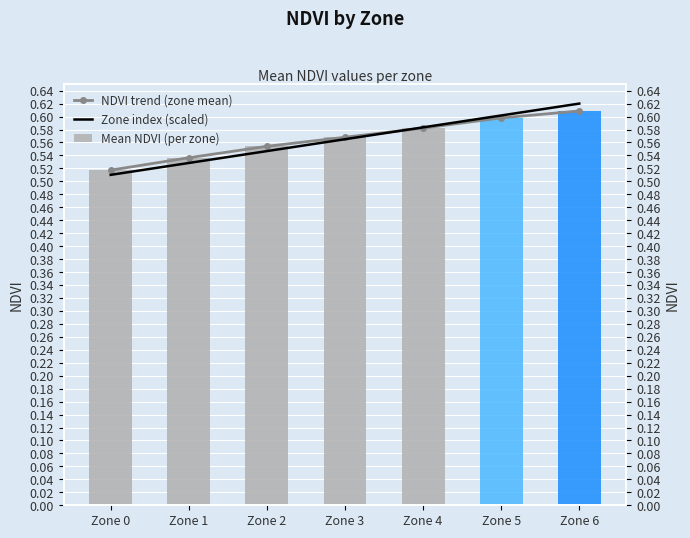

Reading left to right, what are all the values shown in this chart?

NDVI trend (zone mean): Zone 0=0.5	Zone 1=0.5	Zone 2=0.6	Zone 3=0.6	Zone 4=0.6	Zone 5=0.6	Zone 6=0.6
Zone index (scaled): Zone 0=0.5	Zone 1=0.5	Zone 2=0.5	Zone 3=0.6	Zone 4=0.6	Zone 5=0.6	Zone 6=0.6
Mean NDVI (per zone): Zone 0=0.5	Zone 1=0.5	Zone 2=0.6	Zone 3=0.6	Zone 4=0.6	Zone 5=0.6	Zone 6=0.6